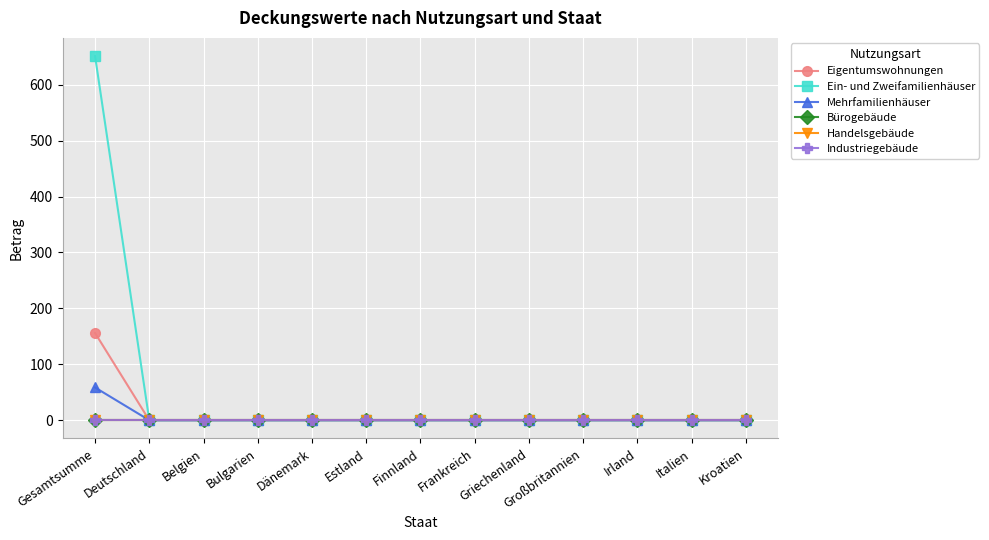

What is the spread (max minus min) of values at Gesamtsumme?

651.0